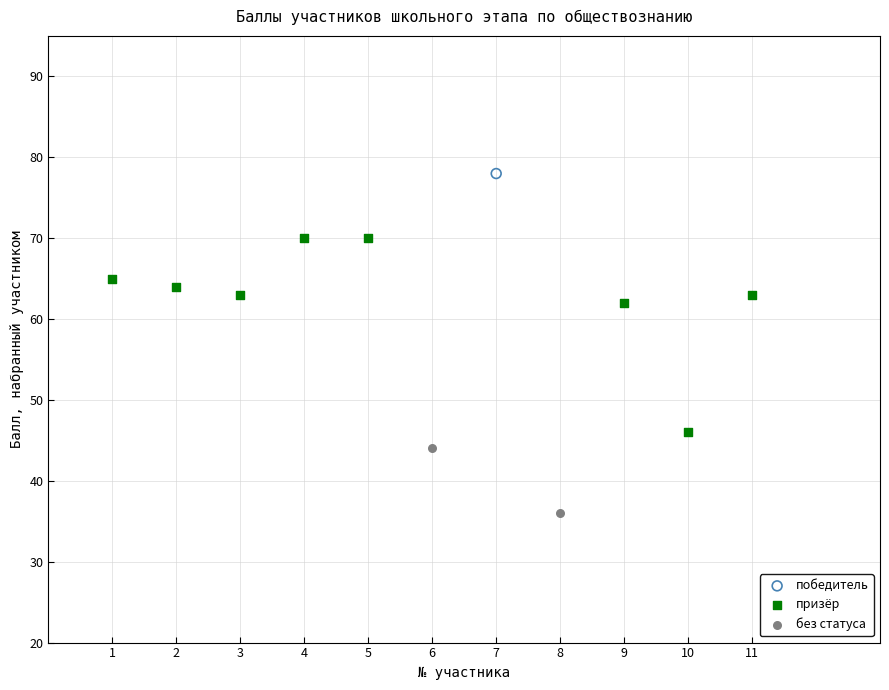

What are all the series names shown in the legend?

победитель, призёр, без статуса